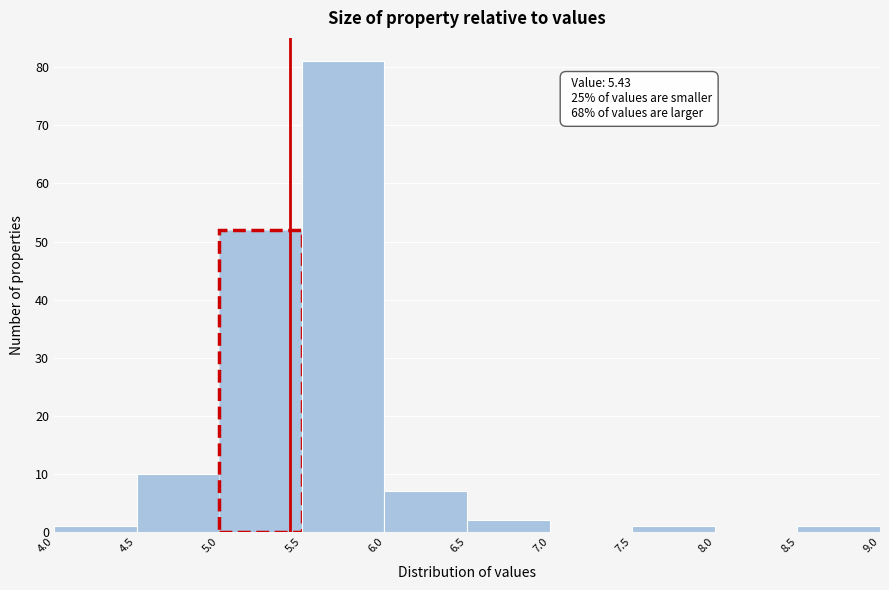

Which range on the x-axis has the tallest bar?

5.5 to 6.0